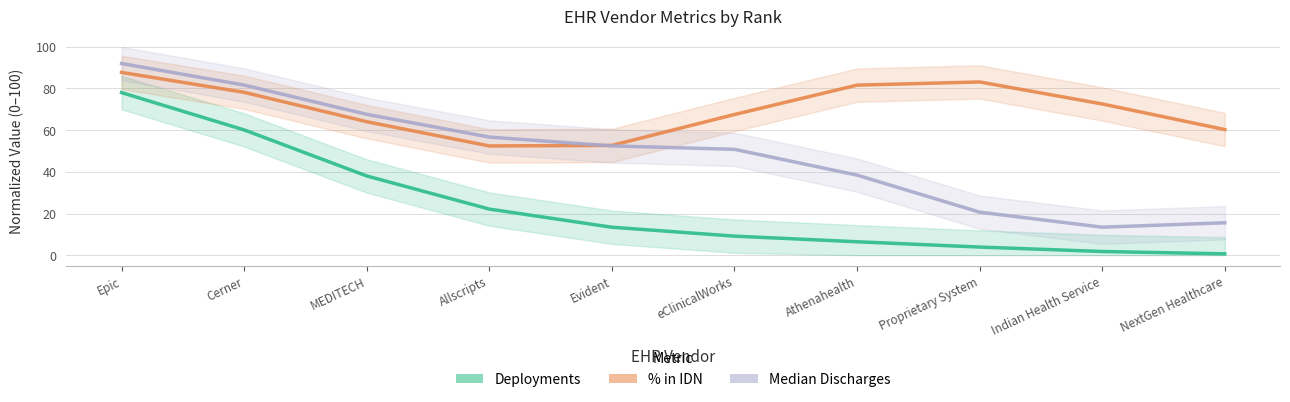

At which category is the sum across all series the highest?

Epic